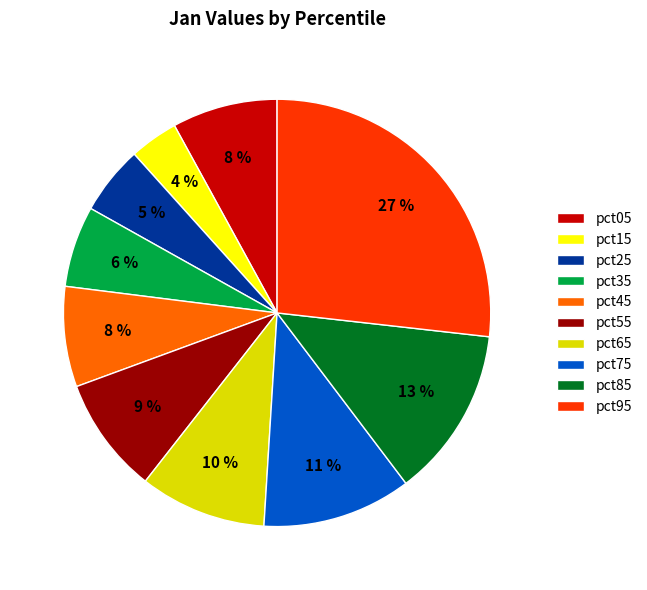

Is the sum of pct55 and pct65 greater than half?

No